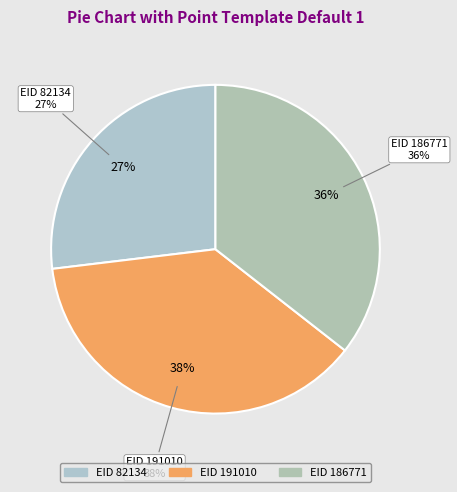

To the nearest percent, what is the difference between the EID 191010 and EID 186771 slice percentages?

2%